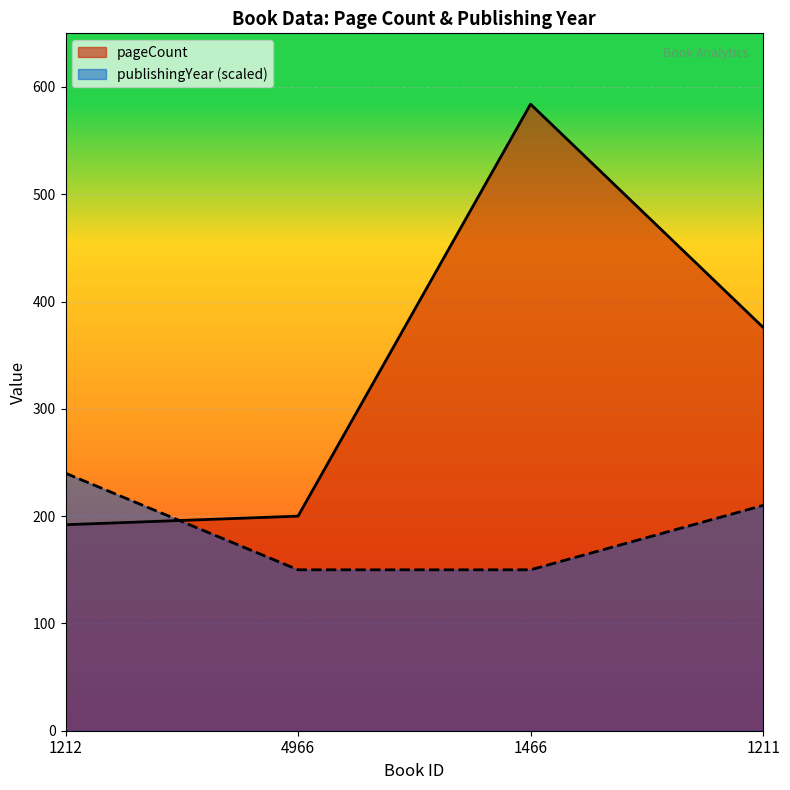

Which series changed the most between 1212 and 1466?

pageCount